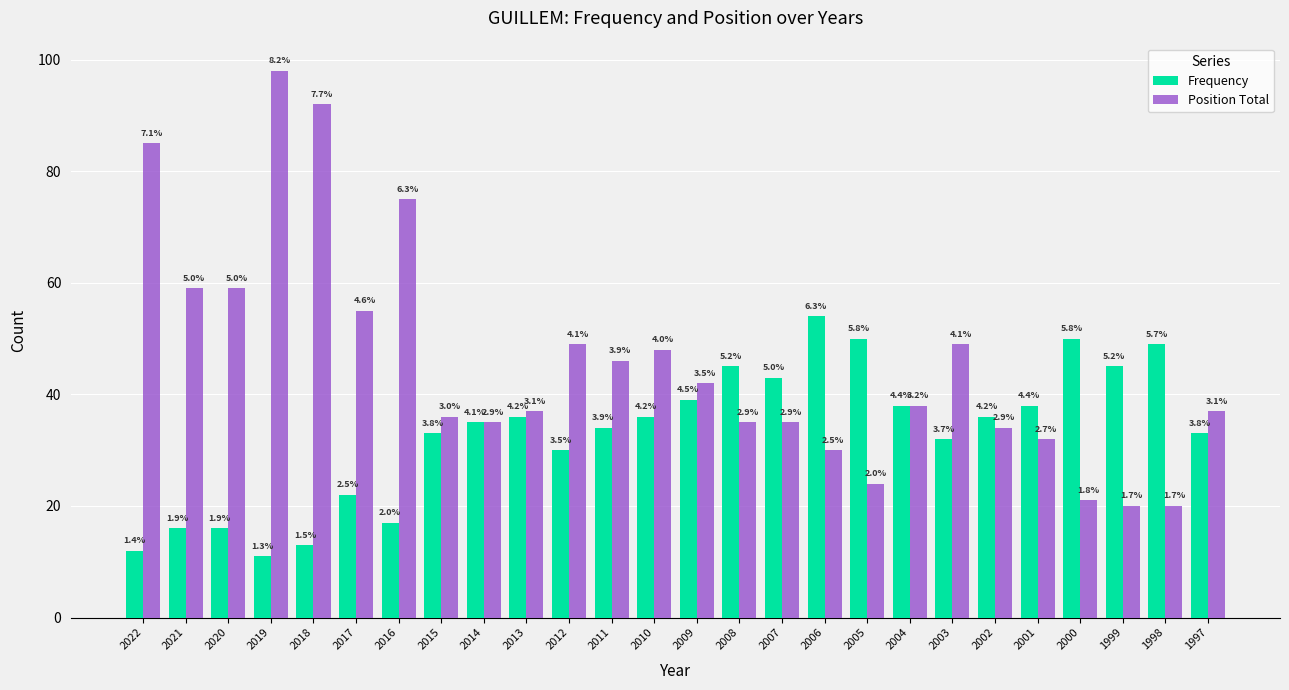

How many bars are there in total?

52